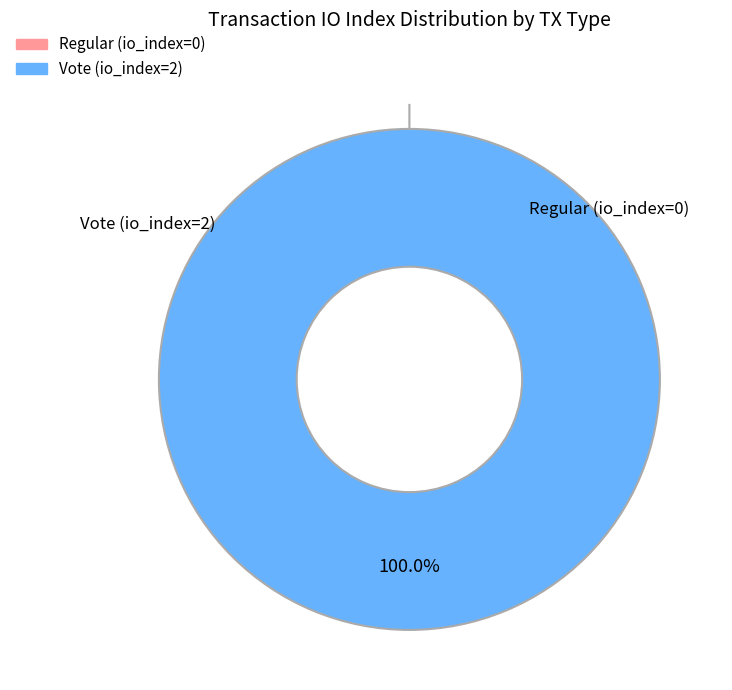

What percentage do Vote (io_index=2) and Regular (io_index=0) together represent?

100.0%